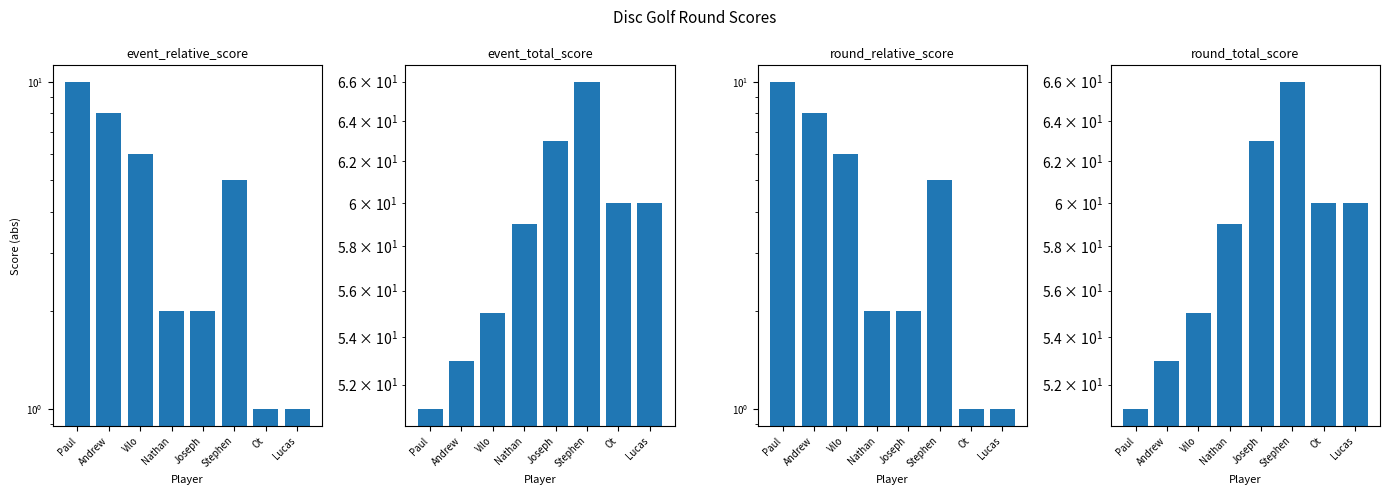

What is the label of the 7th bar from the left?

Ot